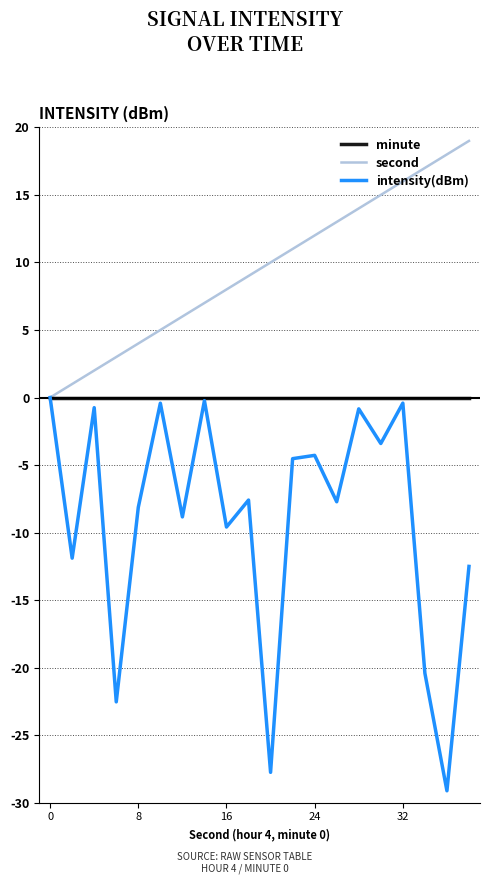

Which series has the largest total across all categories?

second